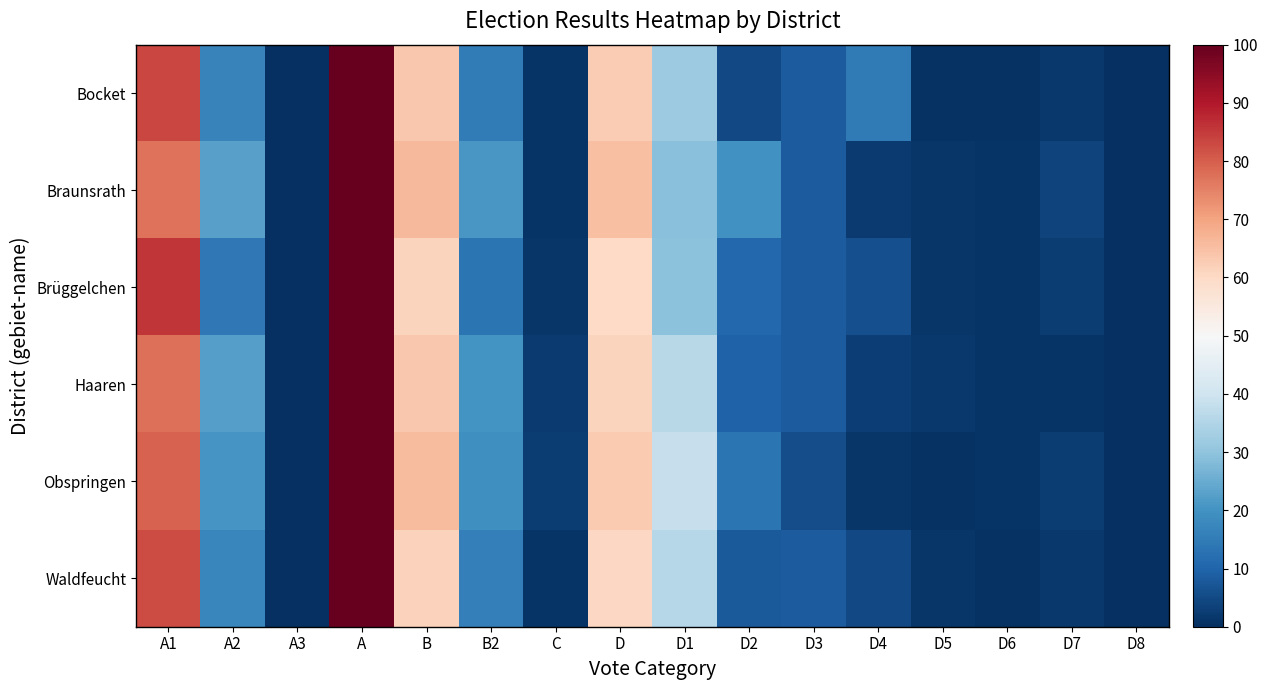

Reading left to right, extract all data points from this chart.

Bocket: A1=83.5	A2=16.5	A3=0.0	A=100.0	B=63.4	B2=15.1	C=0.9	D=62.5	D1=31.7	D2=5.0	D3=8.2	D4=14.5	D5=0.6	D6=0.6	D7=1.7	D8=0.1
Braunsrath: A1=77.0	A2=23.0	A3=0.0	A=100.0	B=66.0	B2=20.8	C=0.9	D=65.1	D1=29.2	D2=19.7	D3=8.6	D4=2.0	D5=1.2	D6=0.8	D7=3.7	D8=0.0
Brüggelchen: A1=85.9	A2=14.1	A3=0.0	A=100.0	B=61.2	B2=13.4	C=1.2	D=60.0	D1=29.6	D2=10.8	D3=8.2	D4=6.1	D5=1.4	D6=0.9	D7=2.6	D8=0.2
Haaren: A1=77.7	A2=22.3	A3=0.0	A=100.0	B=63.3	B2=20.3	C=2.3	D=61.0	D1=36.3	D2=9.7	D3=8.3	D4=2.9	D5=1.7	D6=1.0	D7=1.1	D8=0.2
Obspringen: A1=79.3	A2=20.7	A3=0.0	A=100.0	B=65.7	B2=19.3	C=2.5	D=63.2	D1=38.3	D2=13.6	D3=5.6	D4=1.3	D5=0.8	D6=1.1	D7=2.5	D8=0.0
Waldfeucht: A1=82.6	A2=17.4	A3=0.0	A=100.0	B=61.6	B2=16.0	C=1.1	D=60.5	D1=35.6	D2=8.1	D3=8.3	D4=4.8	D5=1.3	D6=0.5	D7=1.7	D8=0.3